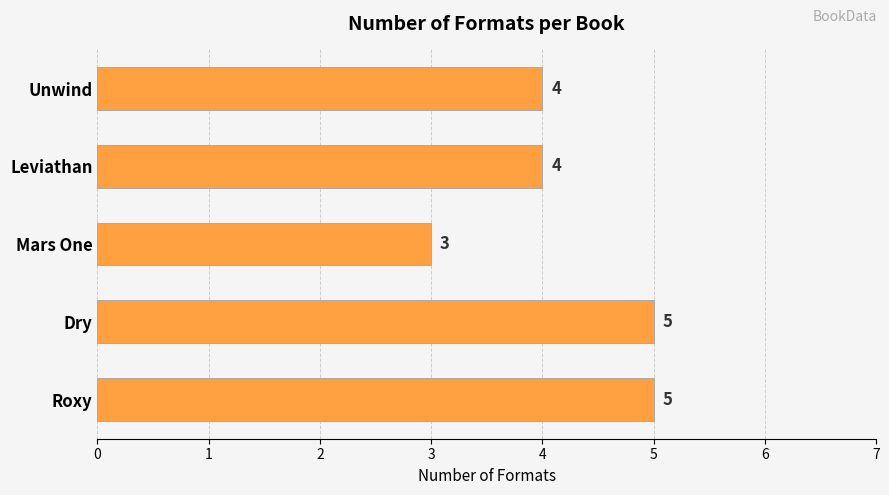

Is it true that the value at Leviathan is 2?

False